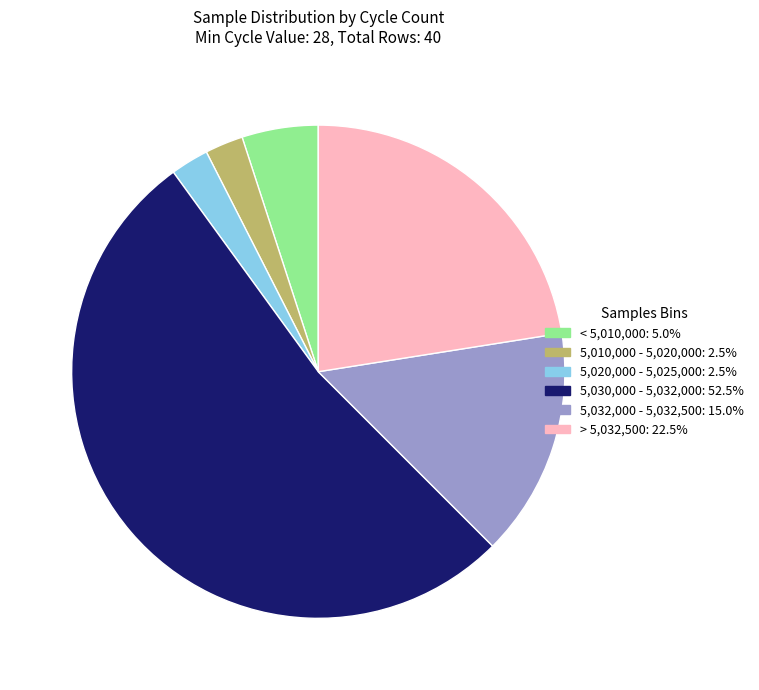

Does any single category account for the majority?

Yes